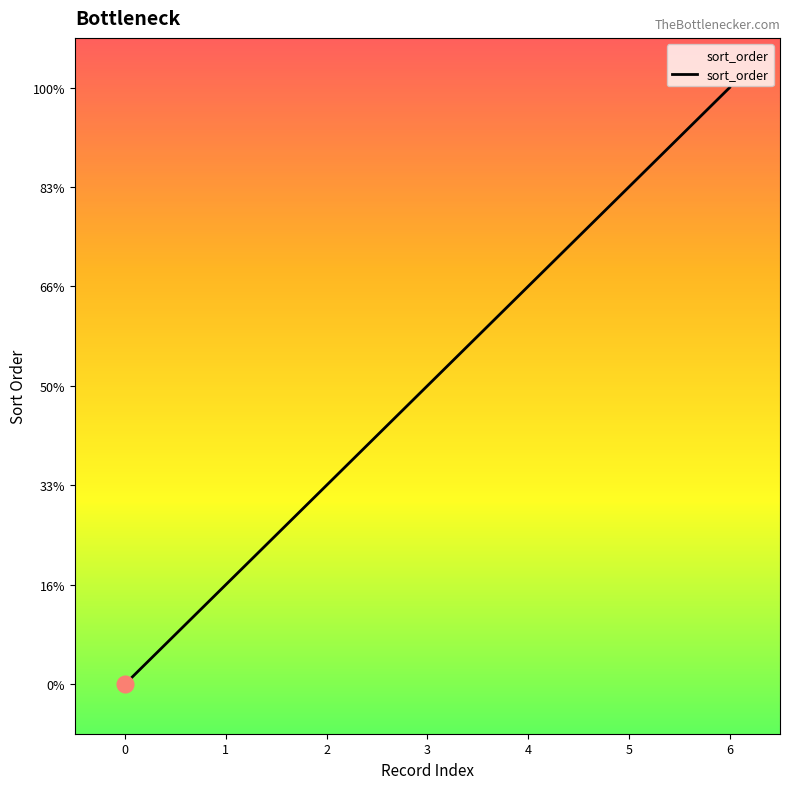

Which has a higher value, 1 or 4?

4